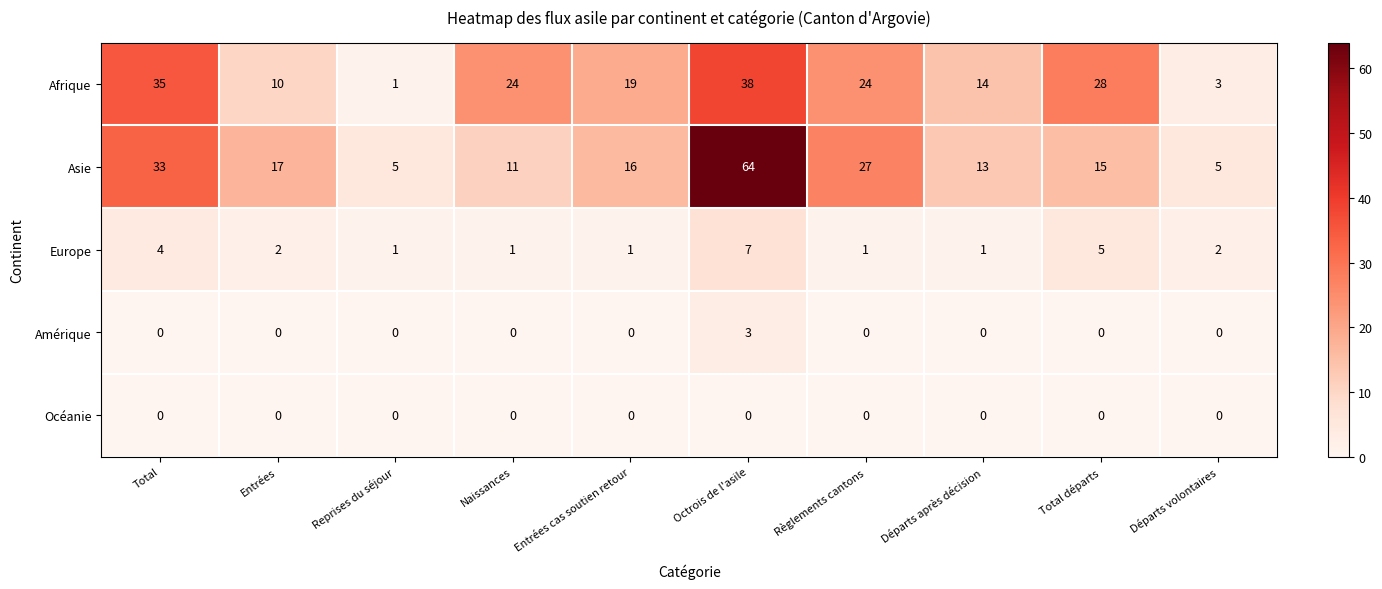

Which series has the largest total across all categories?

Asie